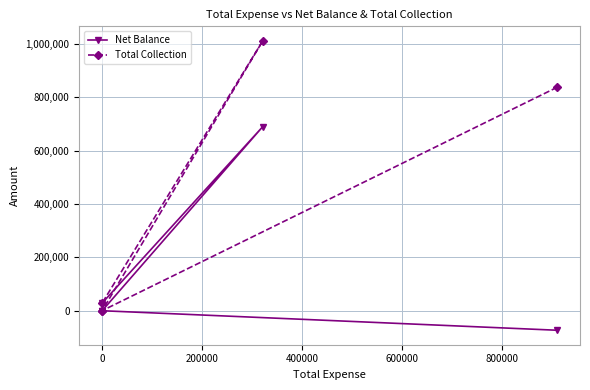

Reading right to left, list all the values displayed in this chart.

Net Balance: 28042.2	689481.0	-189.0	0.0	-73148.0
Total Collection: 28042.2	1010865.0	0.0	0.0	837036.0